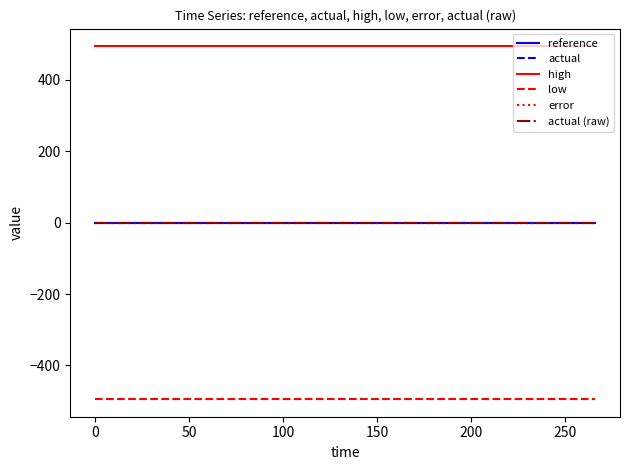

Does the chart have visible grid lines?

No